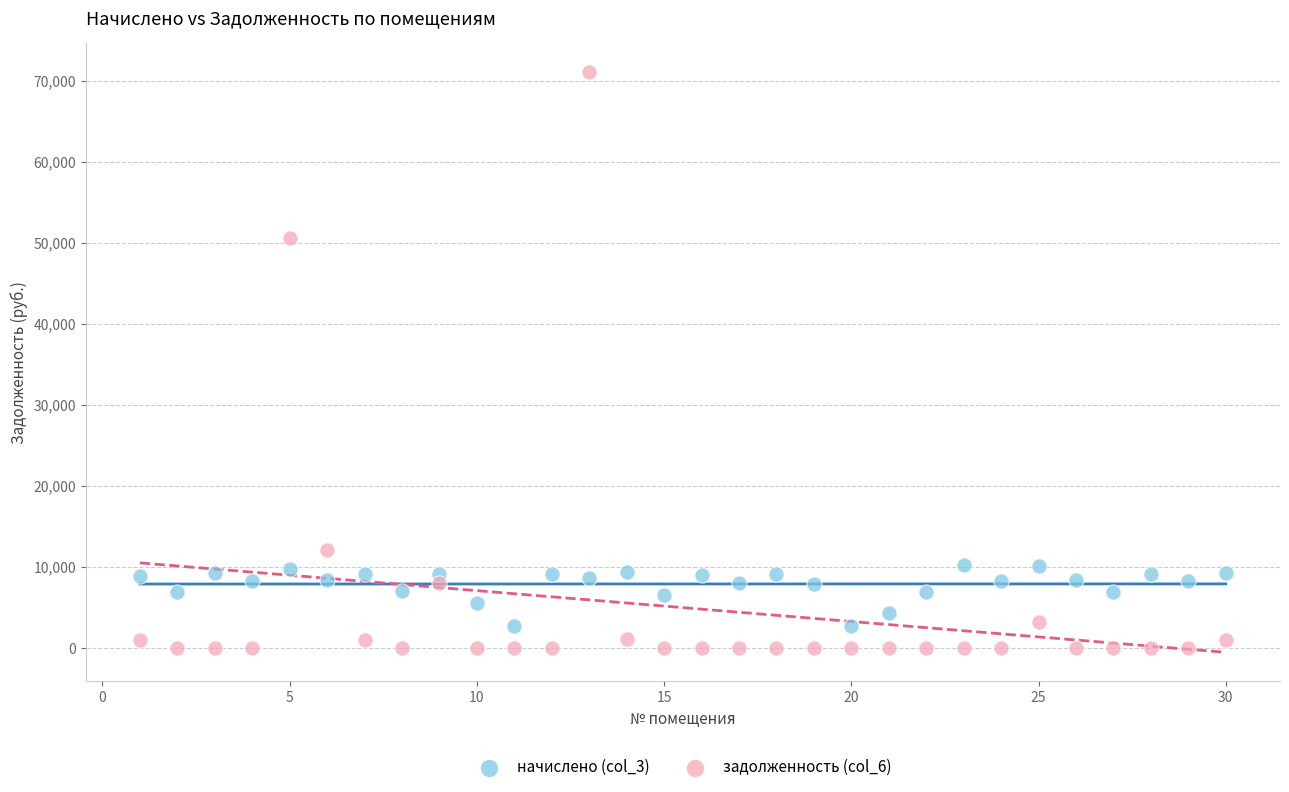

Which series has the widest spread of Y values?

задолженность (col_6)